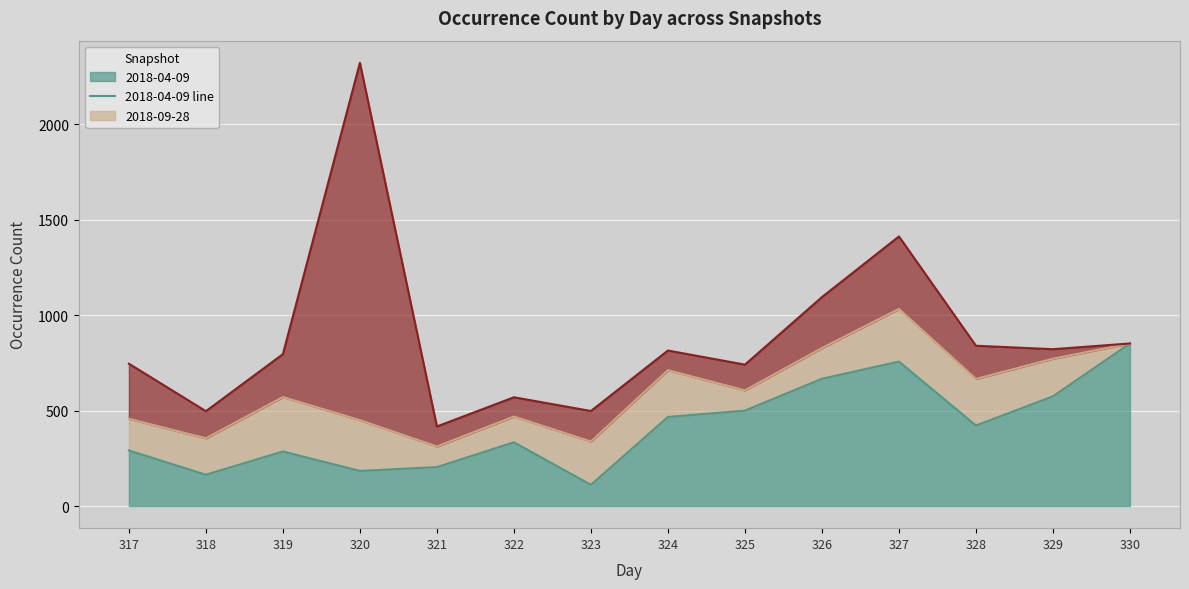

How many values in the 2018-04-09 line series exceed 422?

6